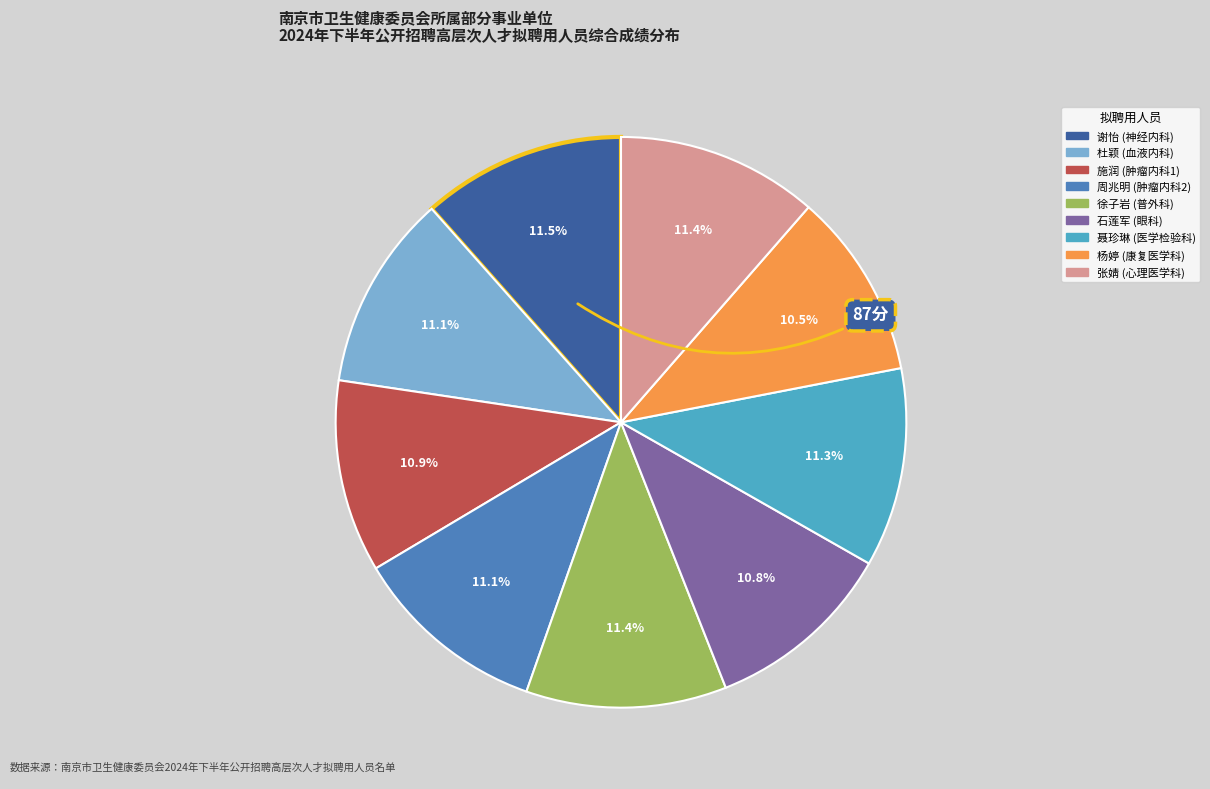

What is the ratio of the value at 徐子岩 (普外科) to the value at 周兆明 (肿瘤内科2)?

1.0